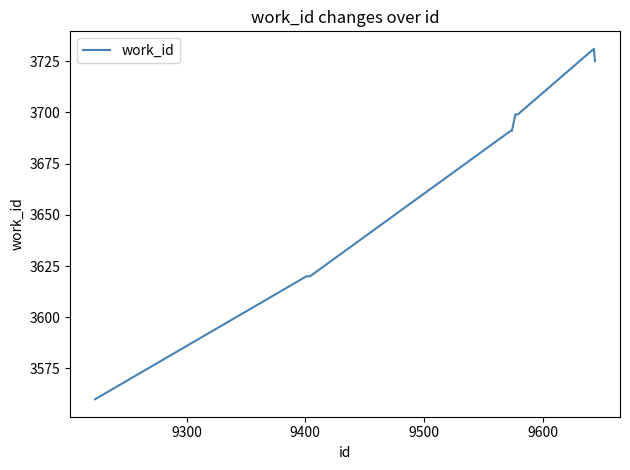

What is the difference between the maximum and minimum values?

171